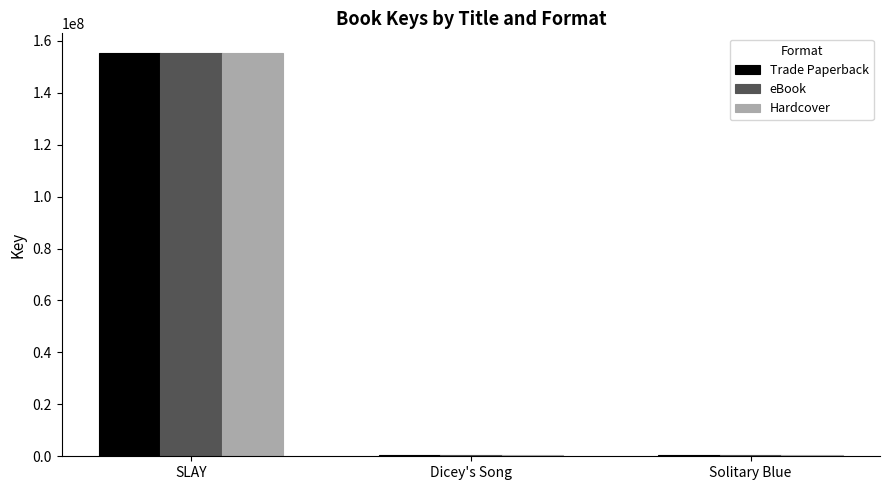

At which label does Hardcover reach its peak?

SLAY